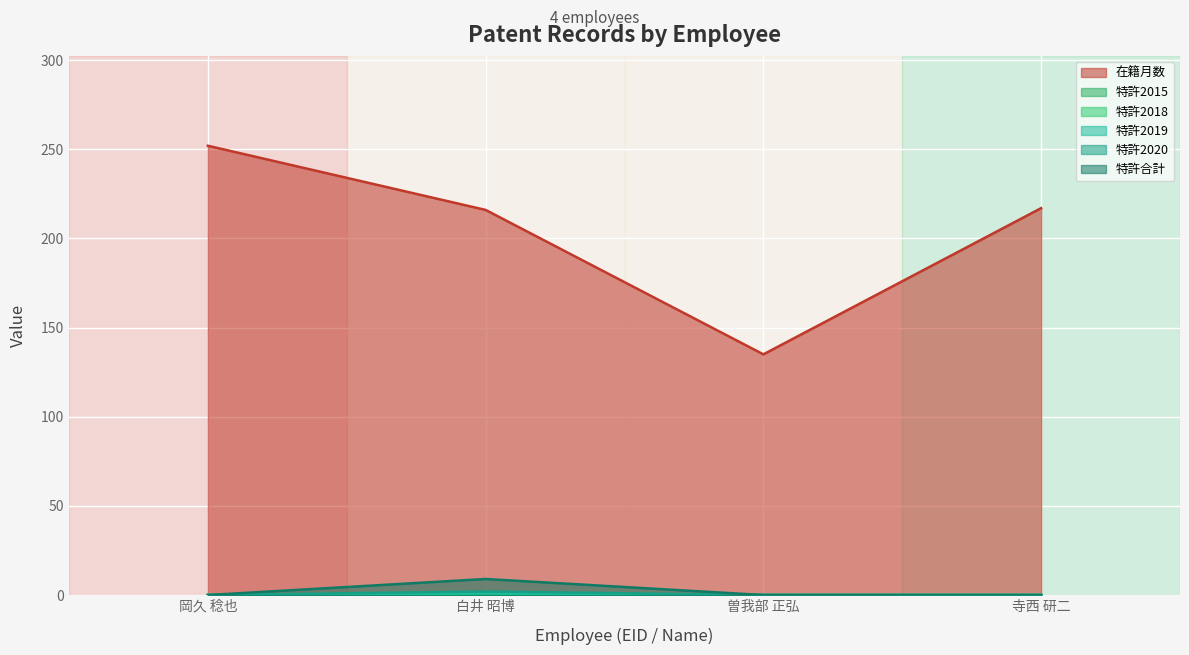

True or false: 在籍月数 and 特許2019 cross at least once.

False